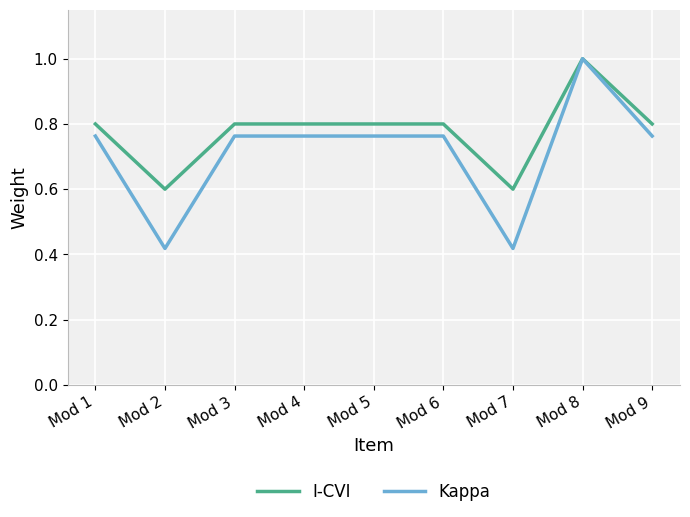

Is the value of I-CVI at Mod 9 greater than the value of Kappa at Mod 3?

Yes